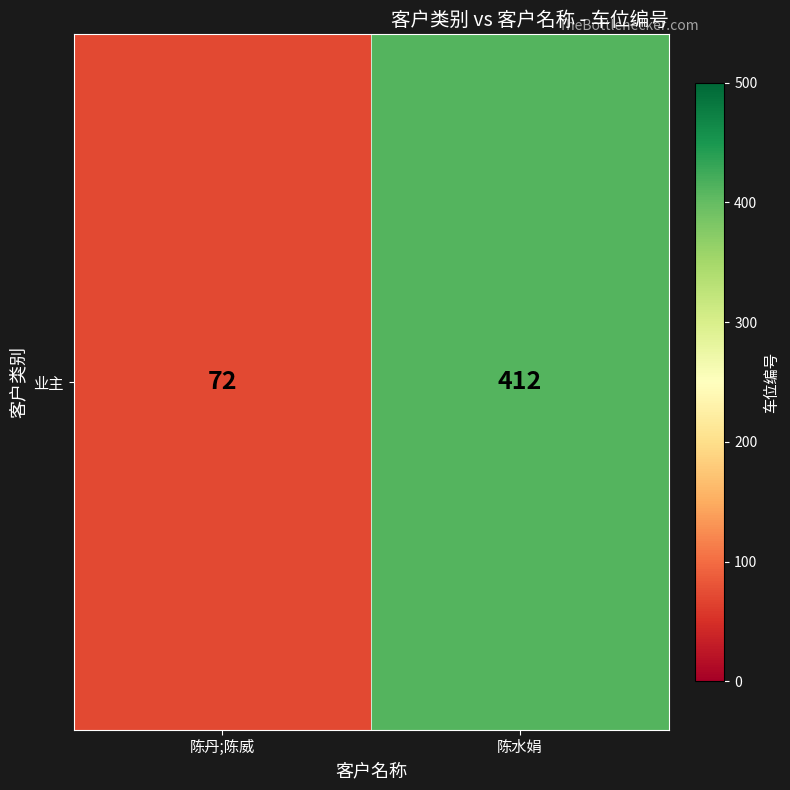

True or false: the data shows 72 at 陈丹;陈威.

True